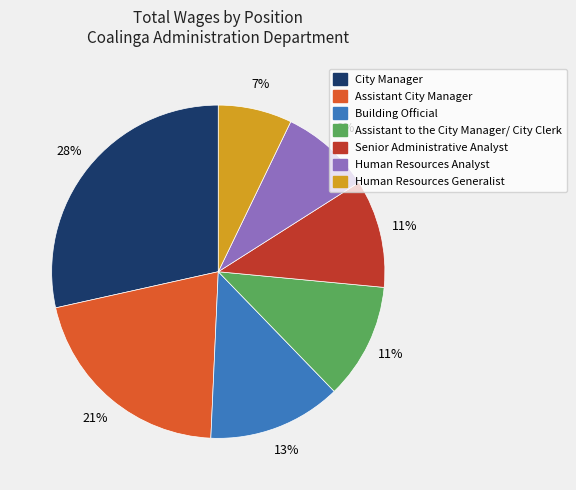

How many segments does this pie chart have?

7